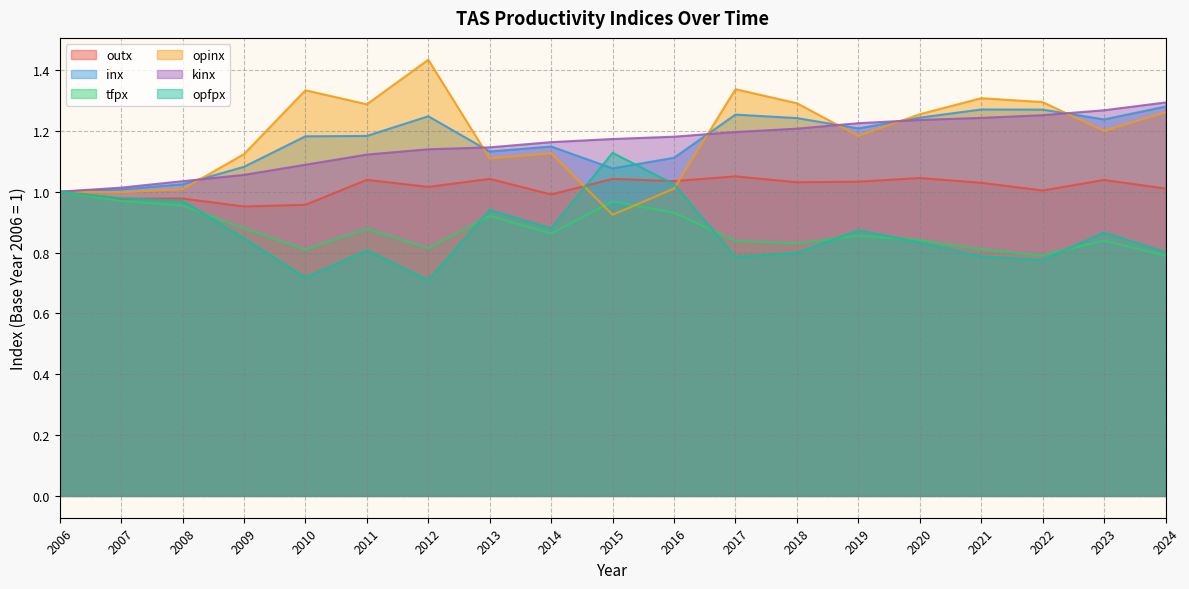

True or false: outx has a value of 1.0 at 2013.

True